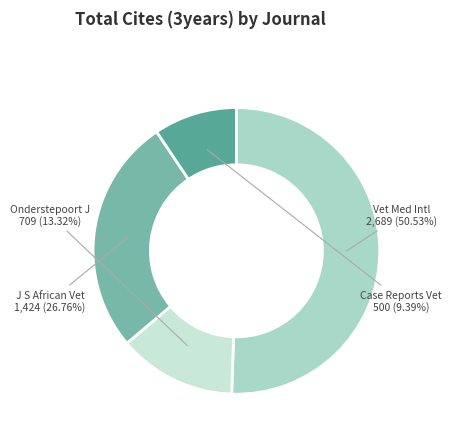

Which slice is the smallest?

Case Reports Vet